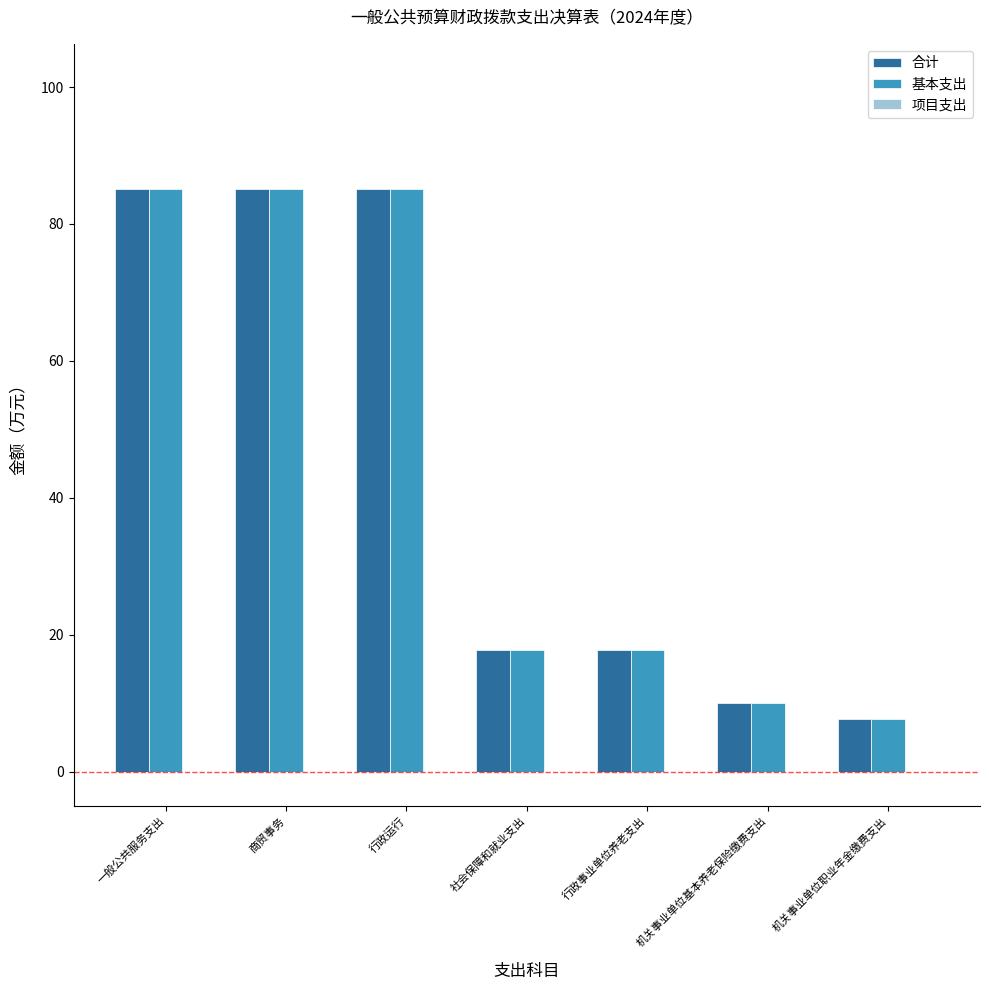

What value does the 基本支出 series have at 机关事业单位职业年金缴费支出?

7.7